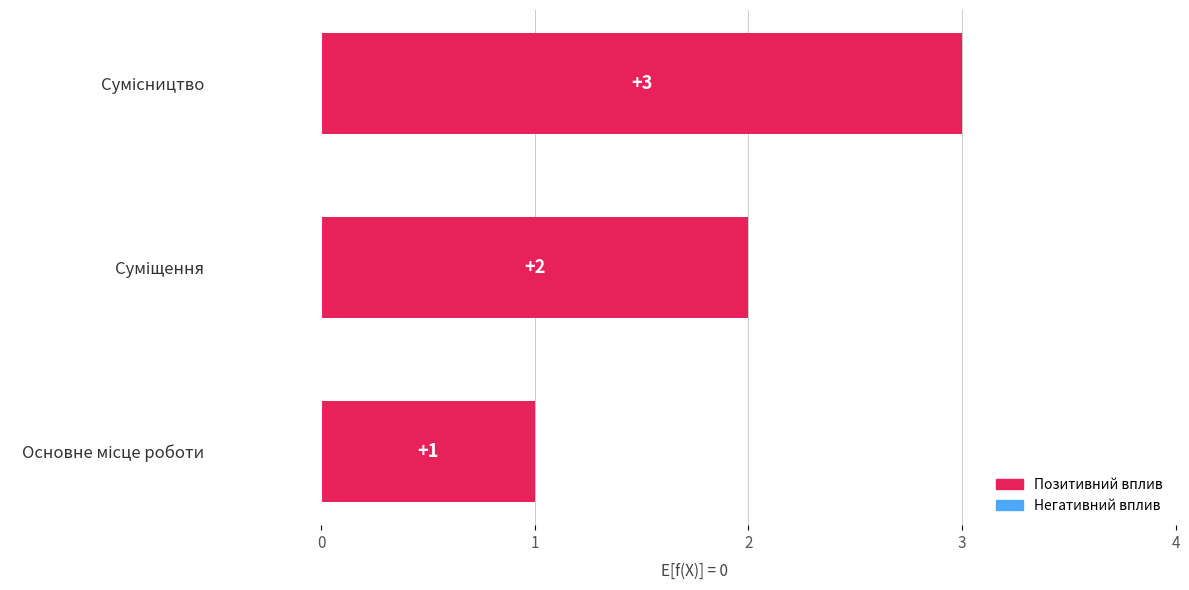

How many bars are there in total?

3